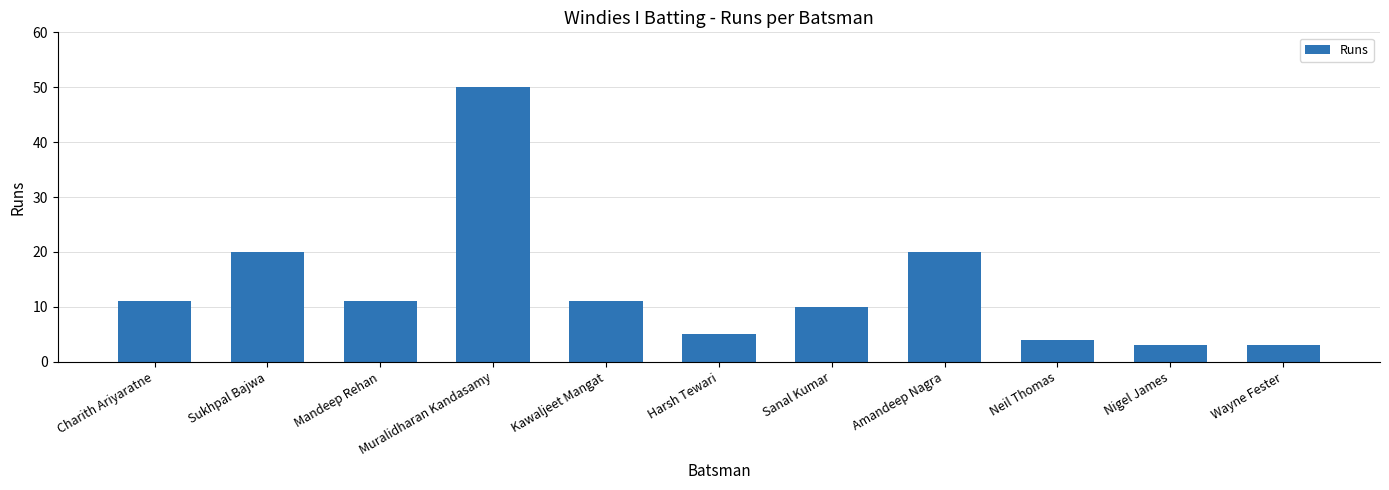

What is the difference between the maximum and minimum values?

47